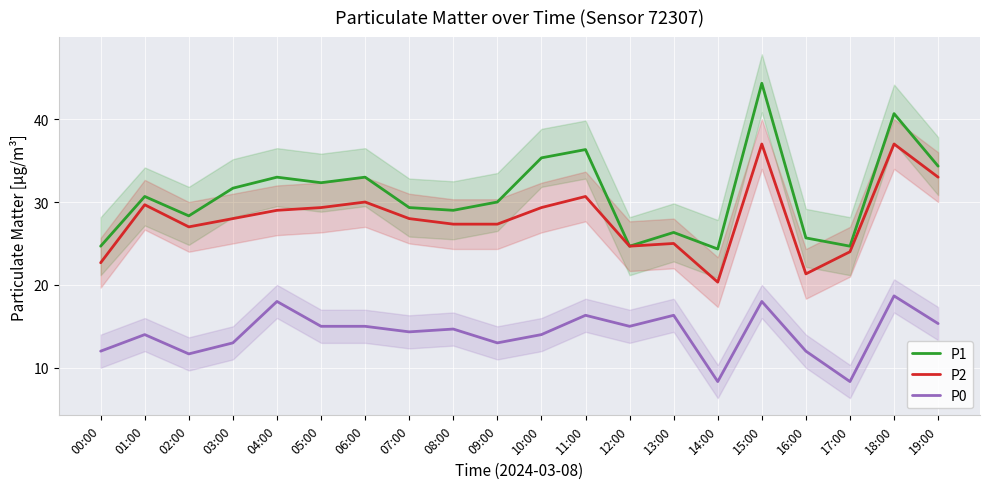

What is the label of the 17th point from the right?

03:00